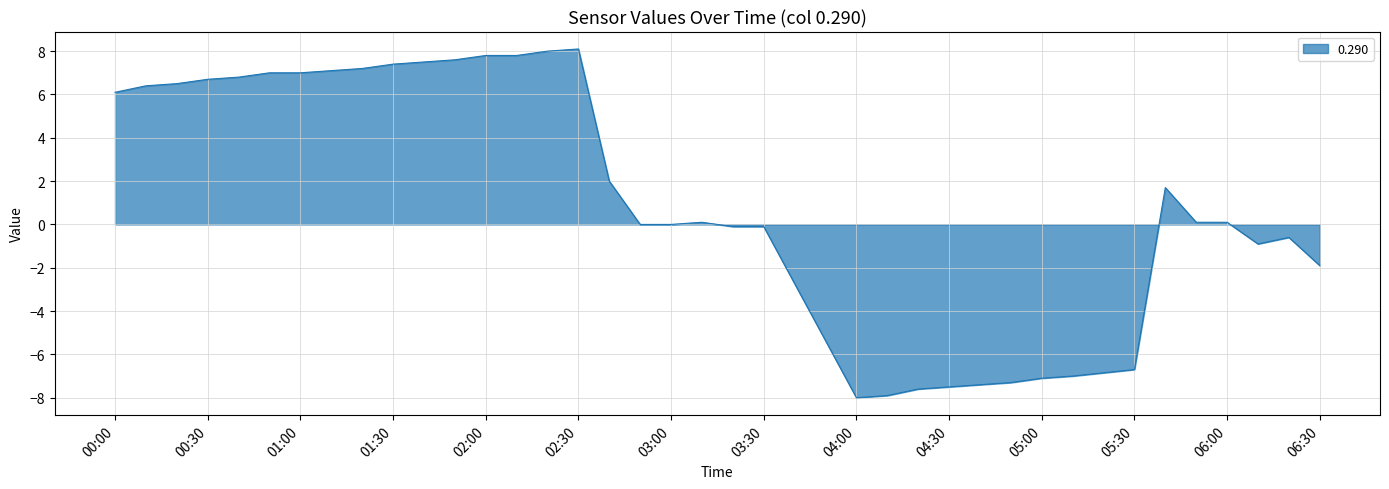

What is the difference between the maximum and minimum values?

16.1